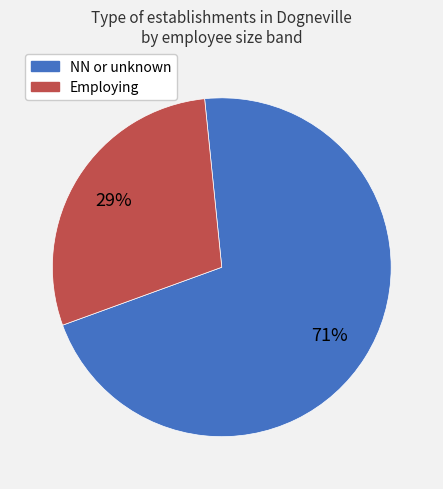

Rank the categories by value from lowest to highest.

Employing, NN or unknown